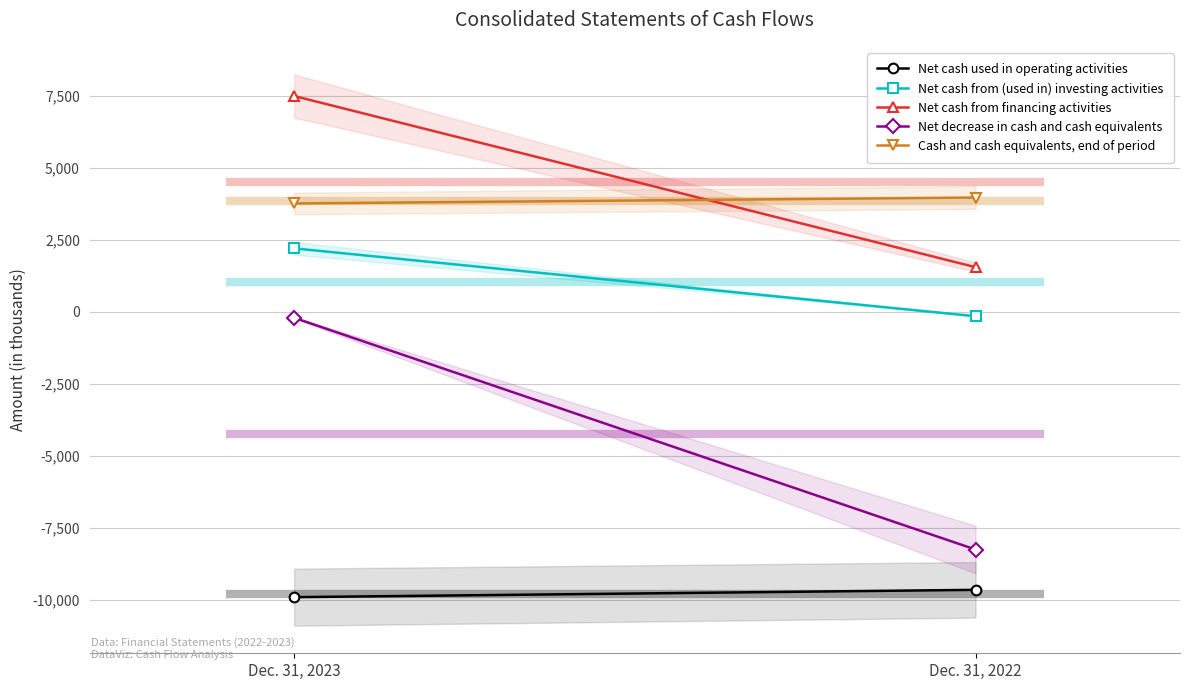

Rank the categories by Net cash from (used in) investing activities value from lowest to highest.

Dec. 31, 2022, Dec. 31, 2023